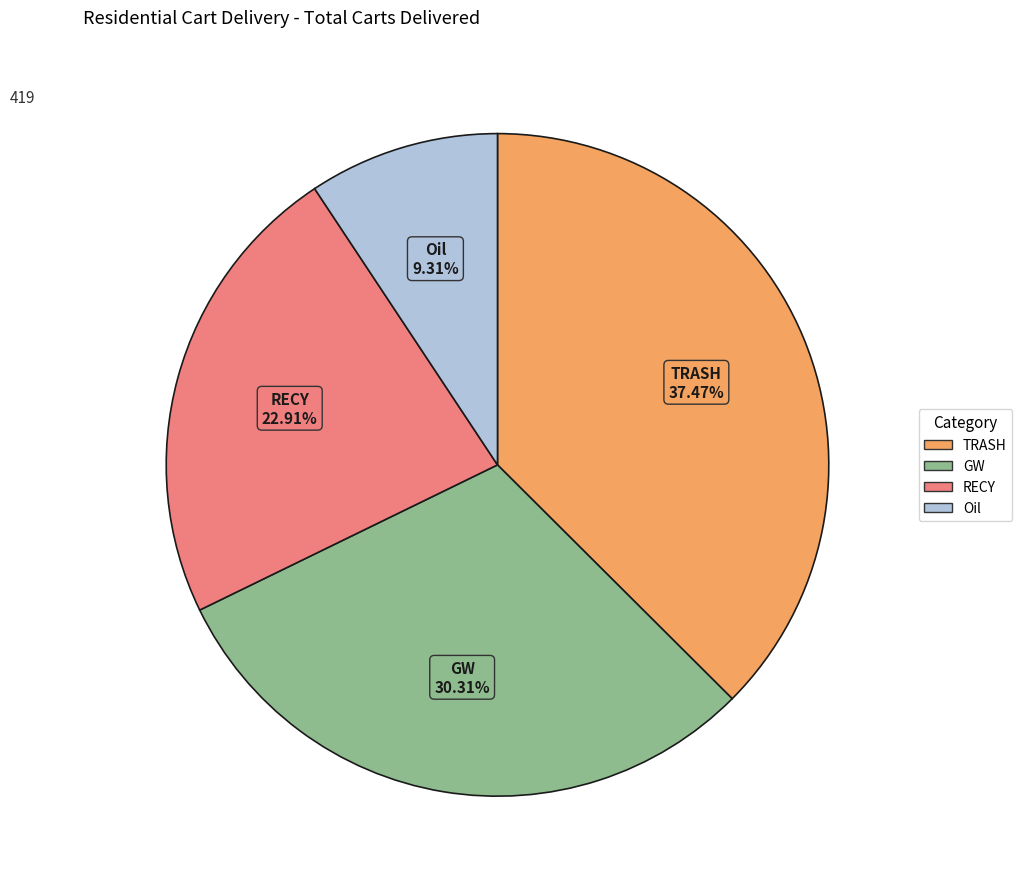

To the nearest percent, what is the difference between the largest and smallest slice percentages?

28%